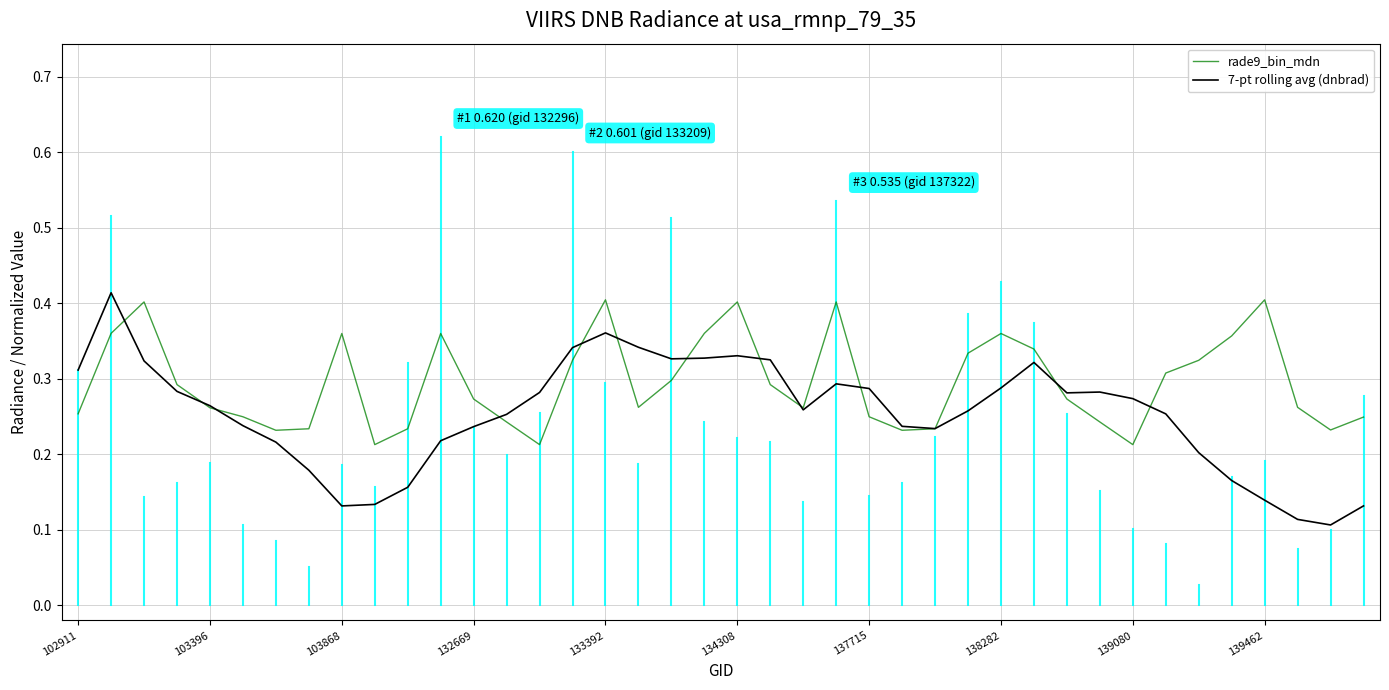

Which series has the widest spread of values?

7-pt rolling avg (dnbrad)